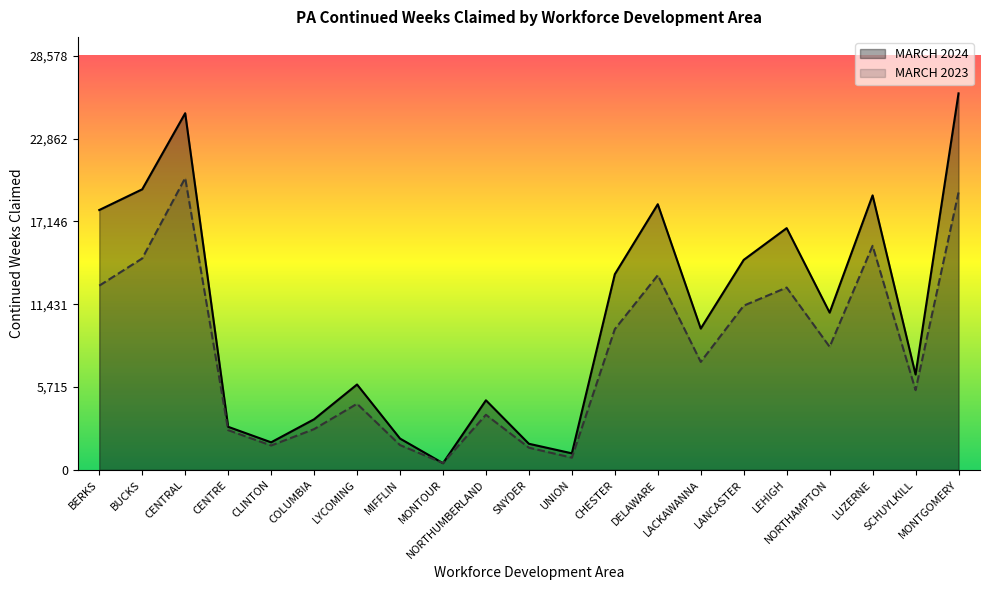

How many lines are shown in the chart?

2